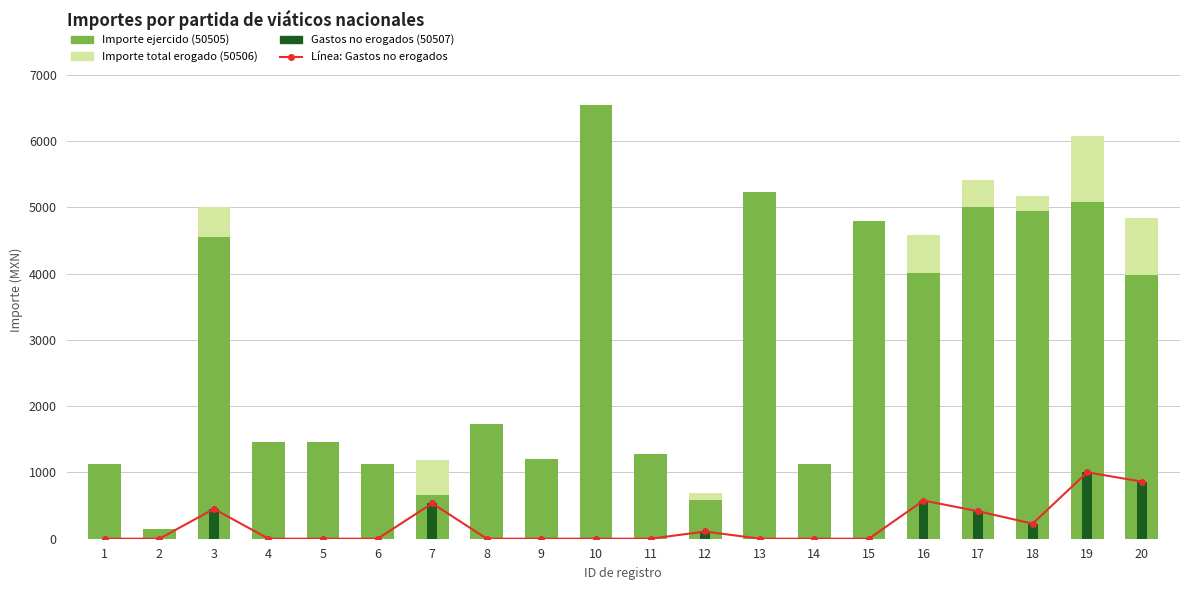

How many groups of bars are there?

20